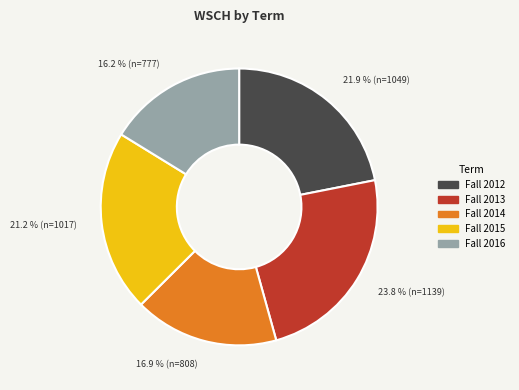

Is it true that Fall 2012 is 22% of the pie?

True